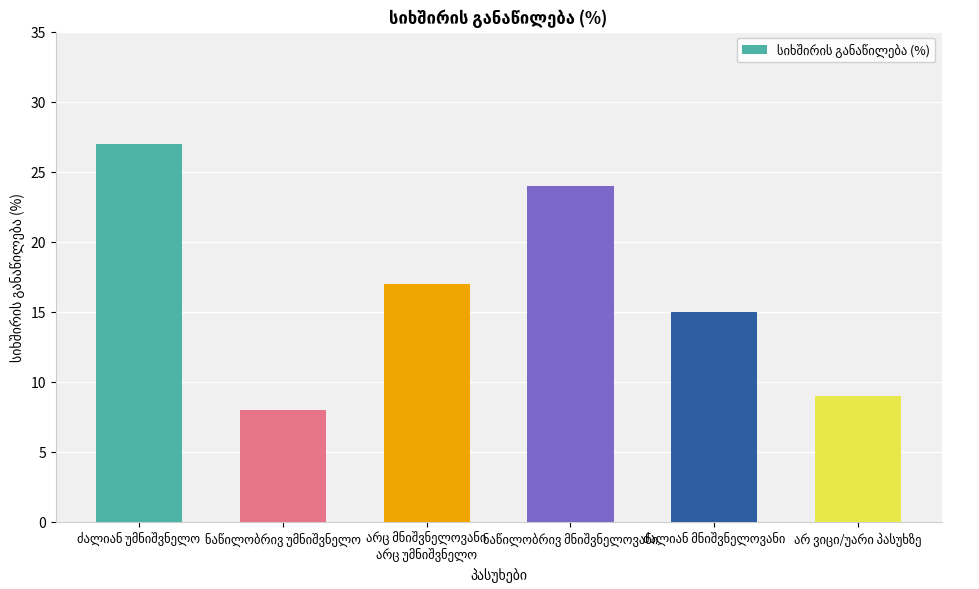

What is the smallest value displayed?

8